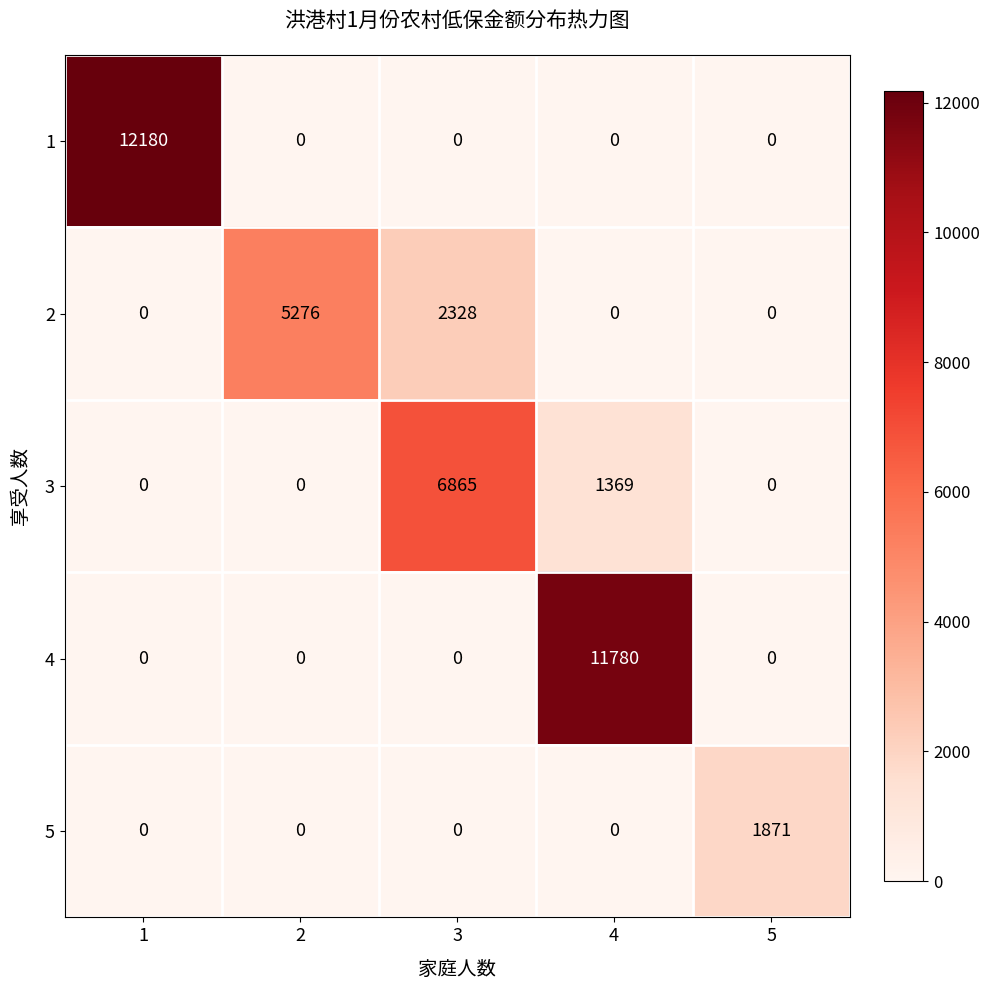

Which label corresponds to the largest value in the chart?

1